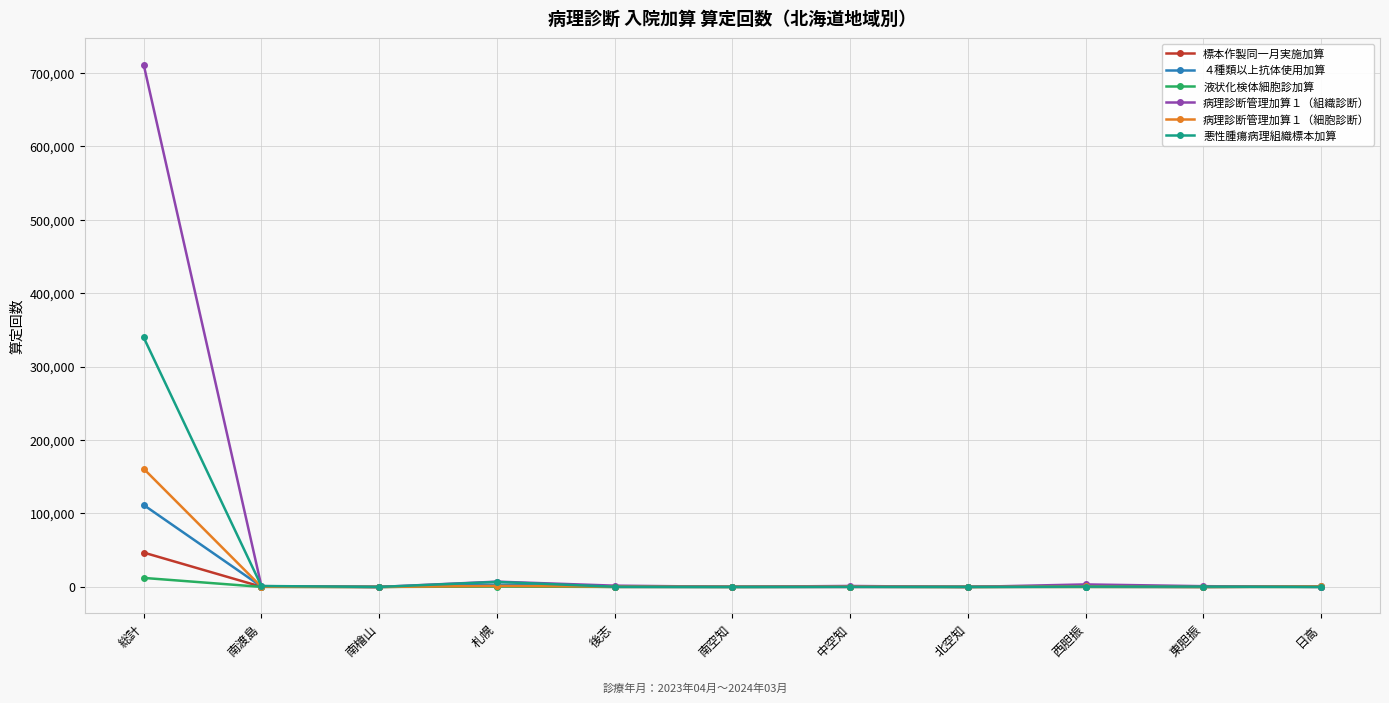

What are all the series names shown in the legend?

標本作製同一月実施加算, ４種類以上抗体使用加算, 液状化検体細胞診加算, 病理診断管理加算１（組織診断）, 病理診断管理加算１（細胞診断）, 悪性腫瘍病理組織標本加算